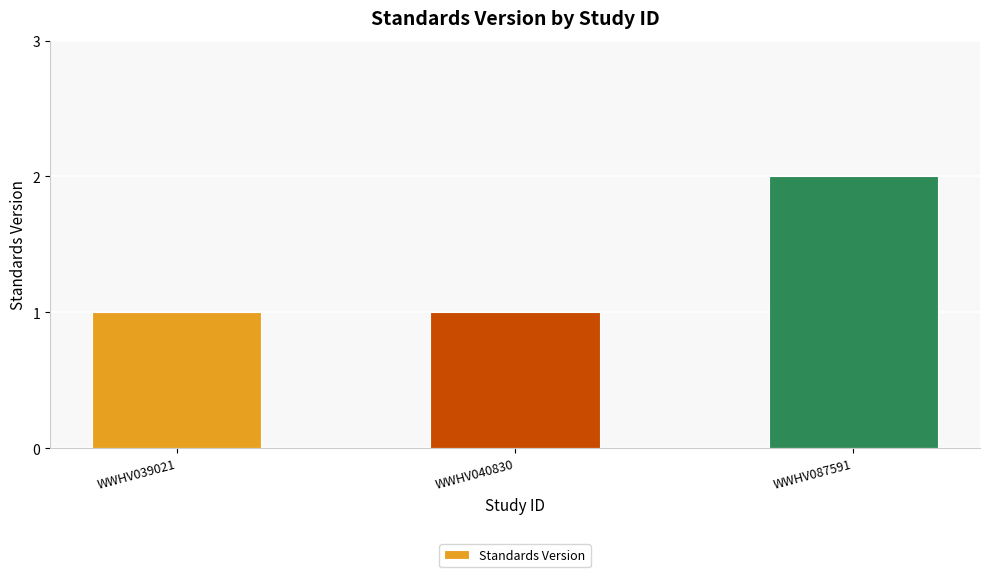

Approximately how many times larger is the value at WWHV087591 compared to WWHV039021?

2.0